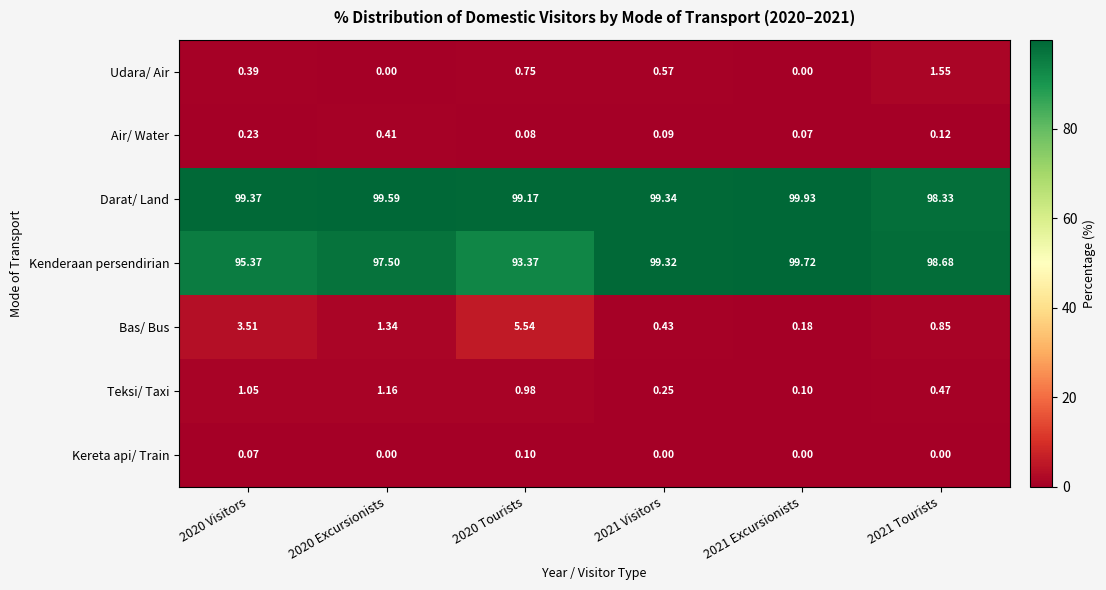

Rank the series at 2021 Visitors from highest to lowest value.

Darat/ Land, Kenderaan persendirian, Udara/ Air, Bas/ Bus, Teksi/ Taxi, Air/ Water, Kereta api/ Train